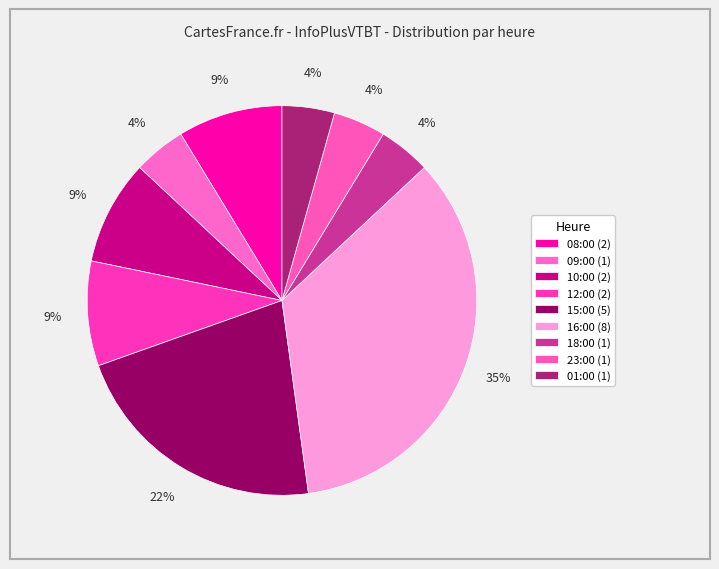

To the nearest percent, what is the difference between the 15:00 and 16:00 slice percentages?

13%